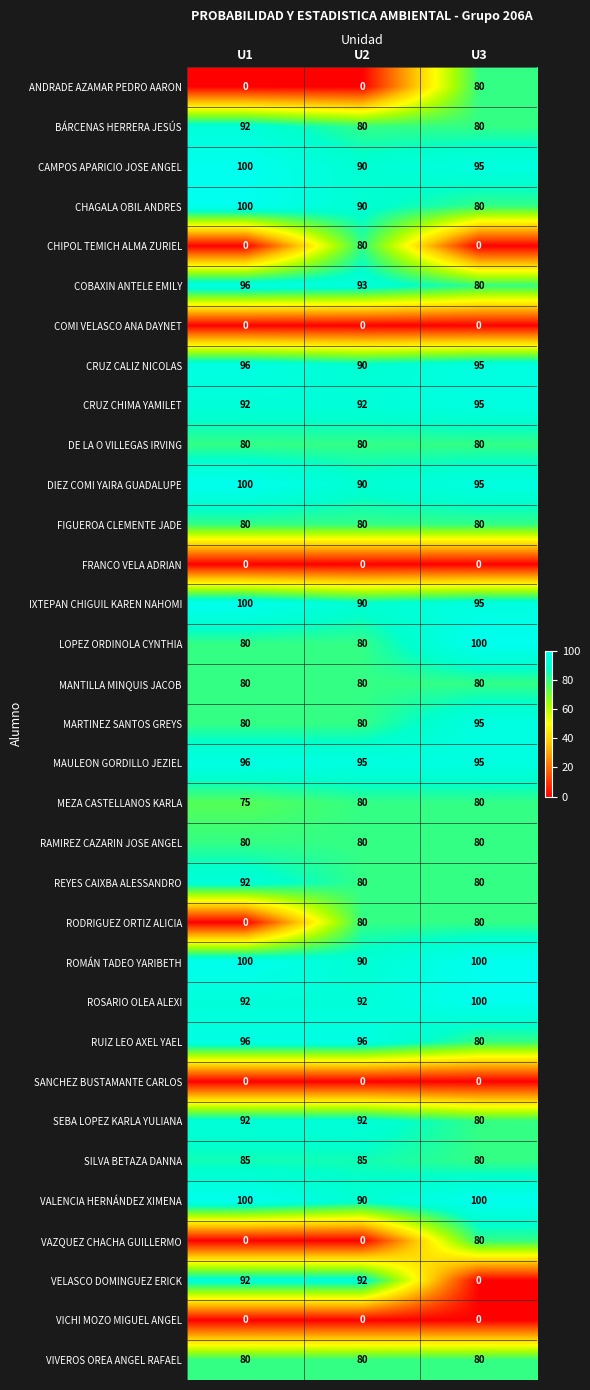

Count the number of categories in the chart.

3